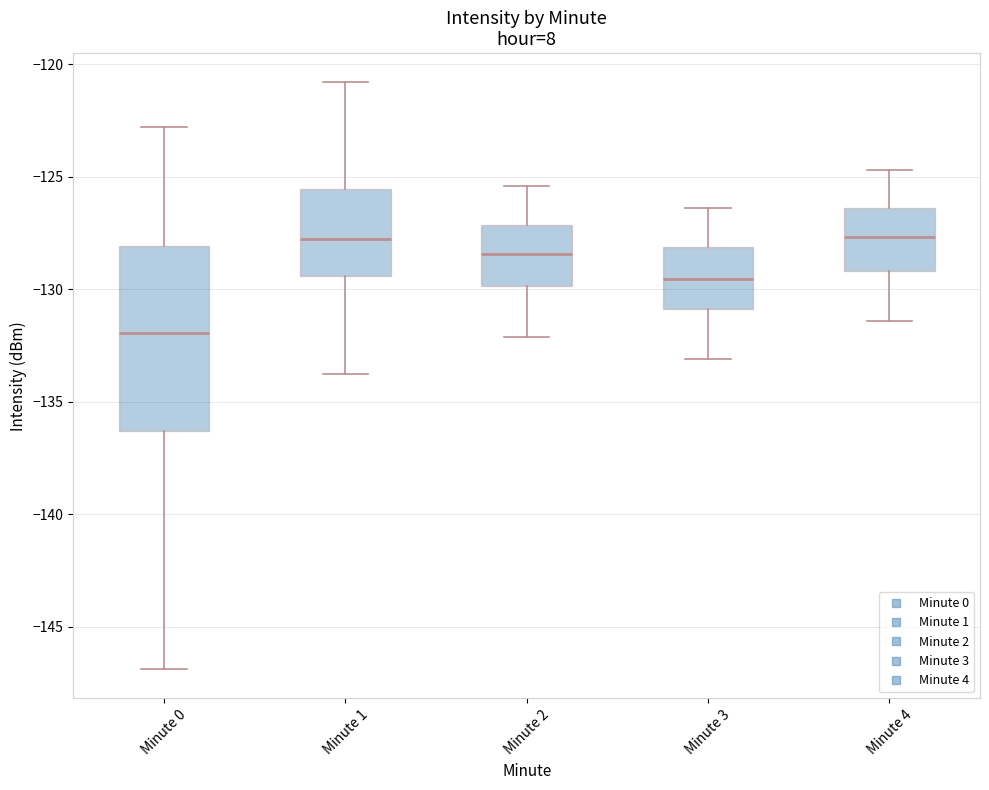

Reading left to right, transcribe this box plot: for each box, give where its median line is, the range the box spans, and where its two whiskers end, as read against the y-axis. The values are not printed on the chart, so give them approximately, as read against the axis.

Minute 0: median -132.0, box -136.5 to -128.0, whiskers -147.0 to -123.0
Minute 1: median -127.5, box -129.5 to -125.5, whiskers -134.0 to -121.0
Minute 2: median -128.5, box -130.0 to -127.0, whiskers -132.0 to -125.5
Minute 3: median -129.5, box -131.0 to -128.0, whiskers -133.0 to -126.5
Minute 4: median -127.5, box -129.0 to -126.5, whiskers -131.5 to -124.5